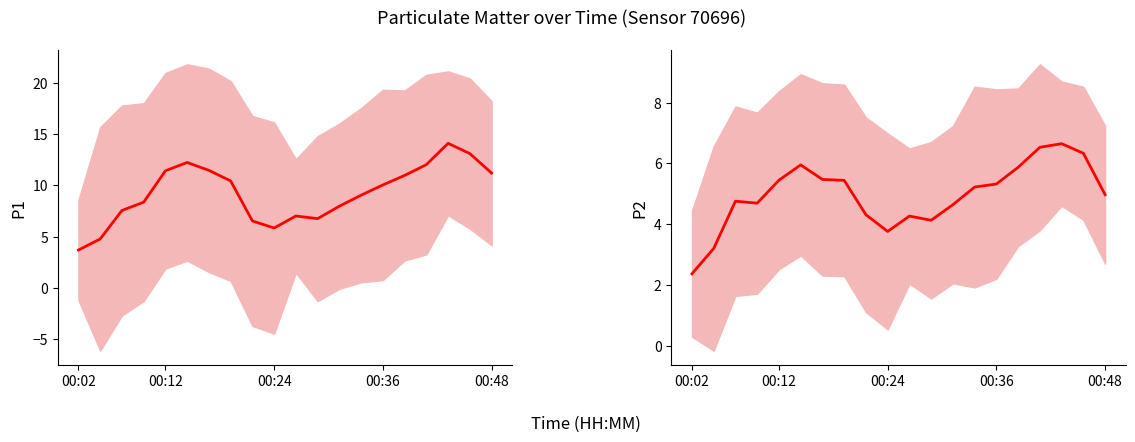

What is the maximum value shown in the chart?

14.1